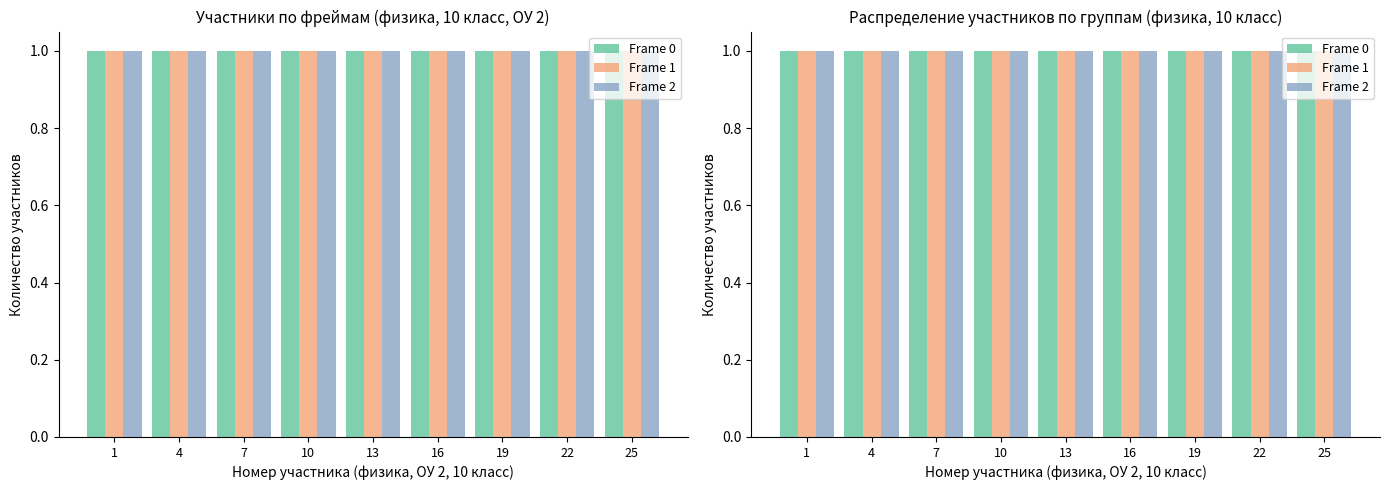

Which series has the widest spread of values?

Frame 0